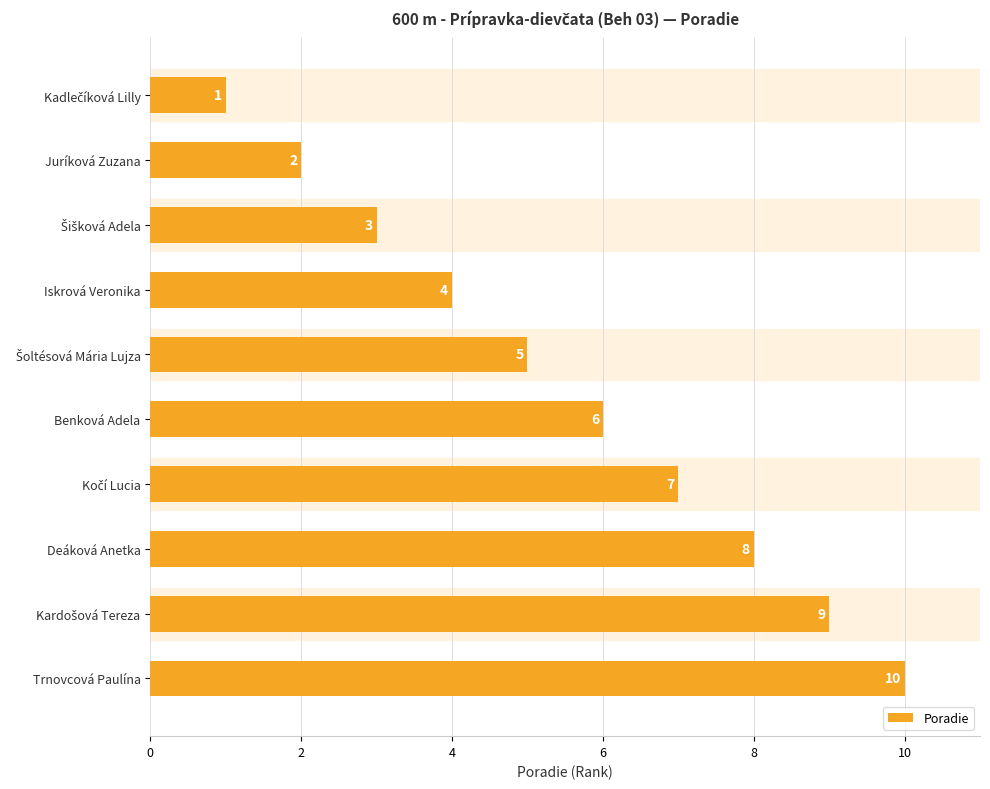

The chart shows a value of 3 at Juríková Zuzana. True or false?

False